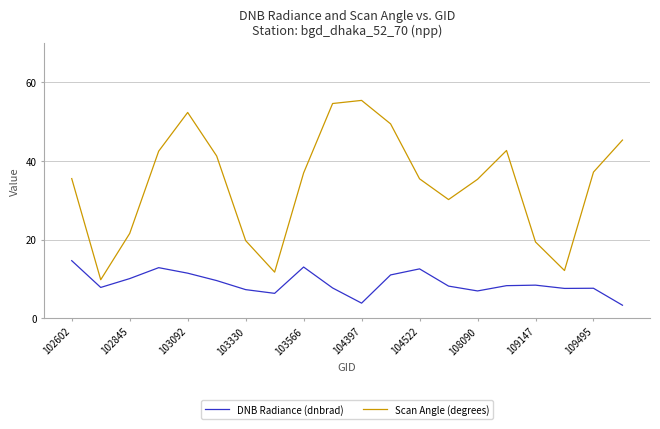

True or false: Scan Angle (degrees) and DNB Radiance (dnbrad) cross at least once.

False